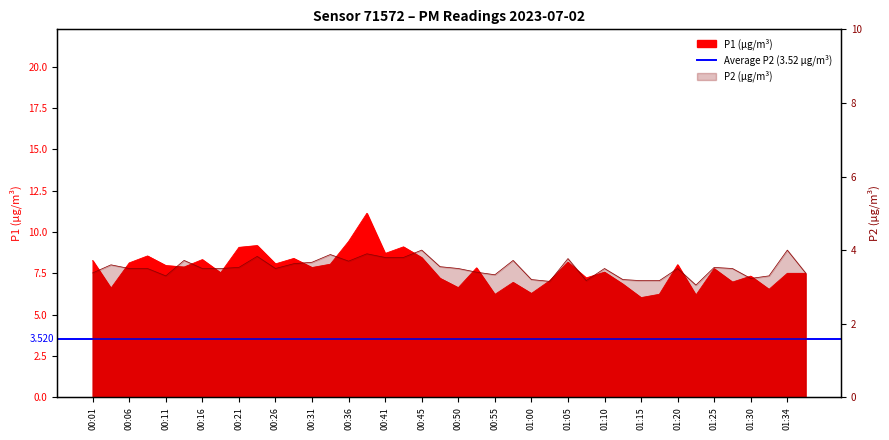

At which category is the sum across all series the highest?

00:38